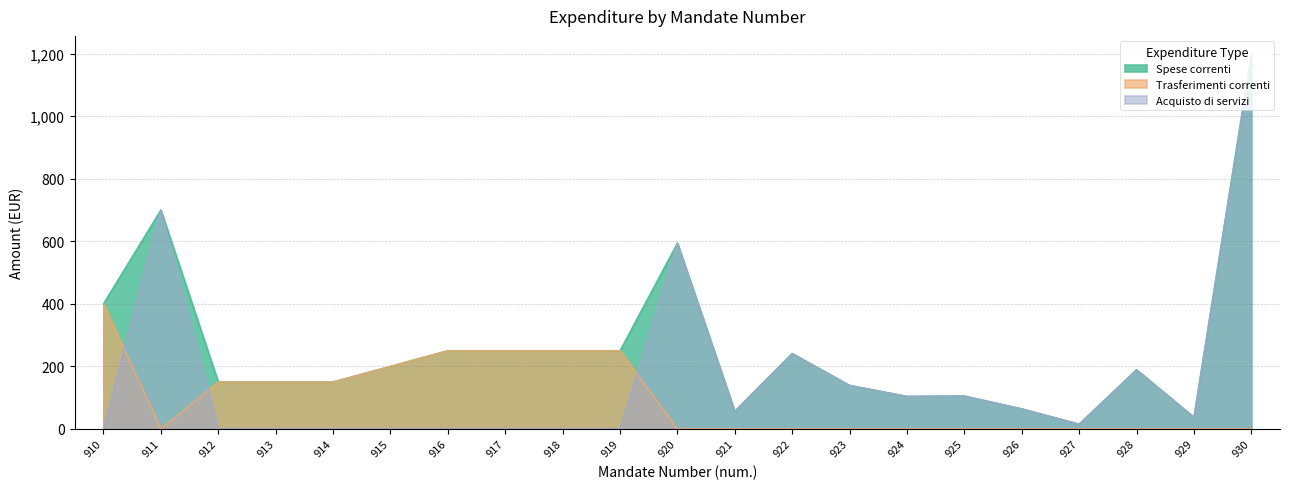

What is the value of the Trasferimenti correnti point at the 7th from the left?

250